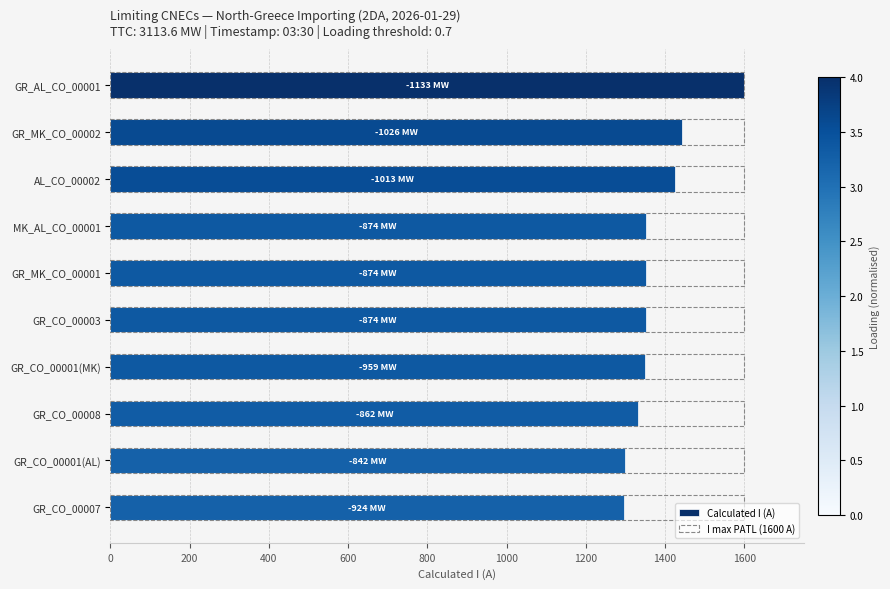

Is the value of I max PATL (1600 A) at 1800 greater than the value of Calculated I (A) at 1600?

No